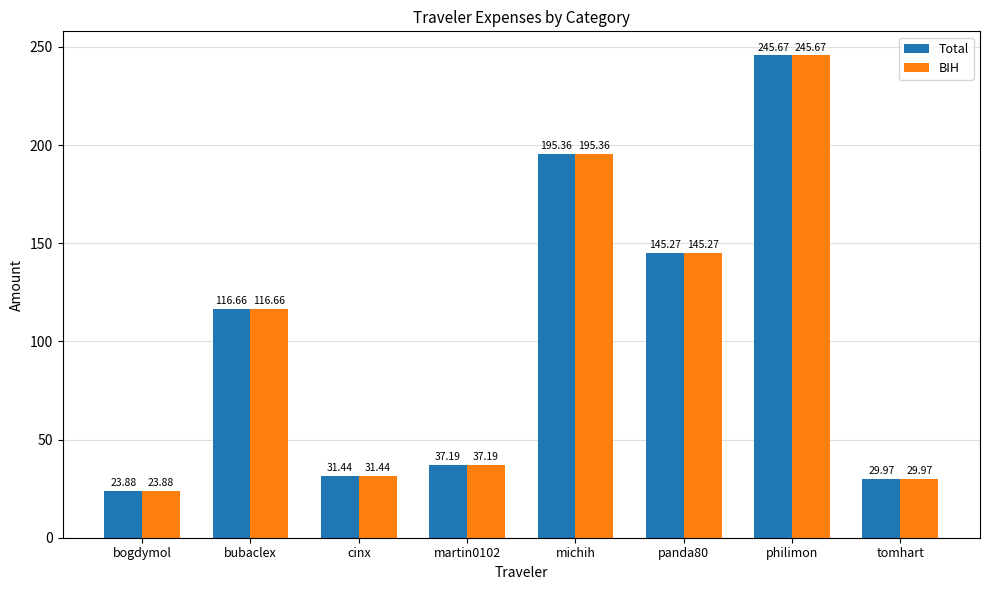

At which label does Total first exceed 116?

bubaclex